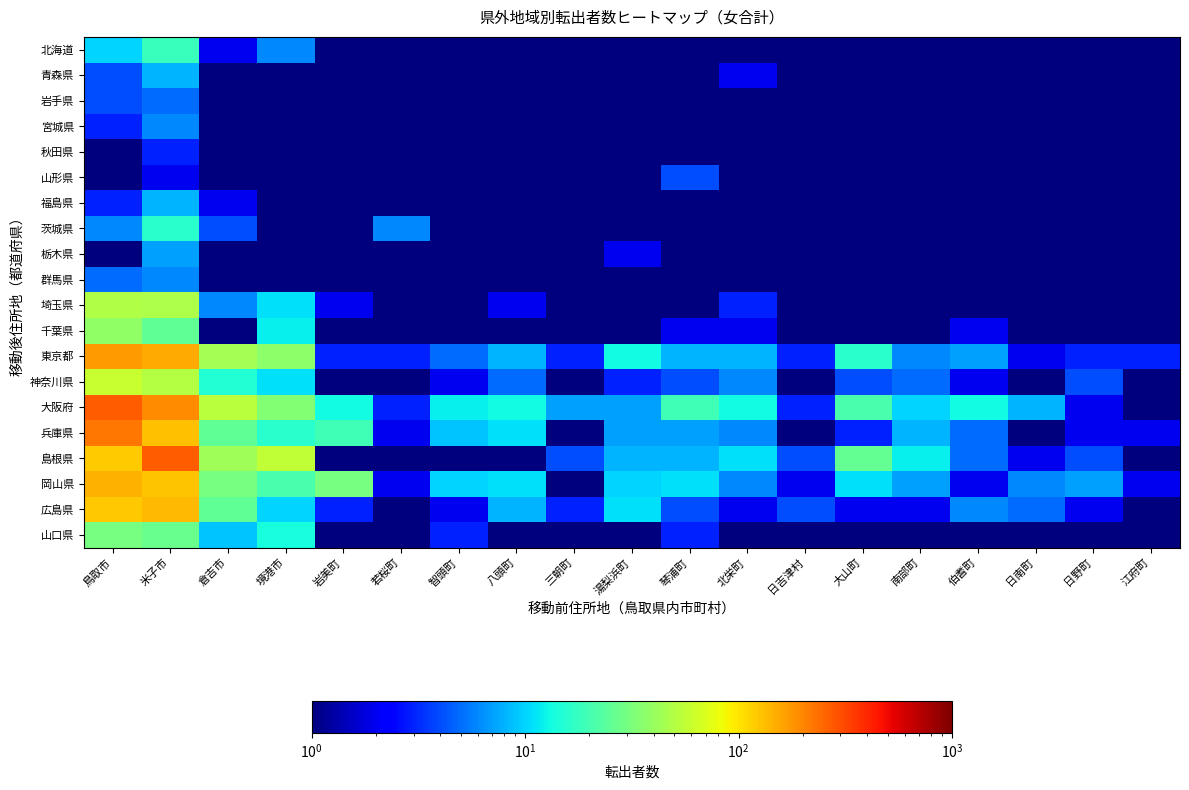

What is the smallest value displayed?

0.5